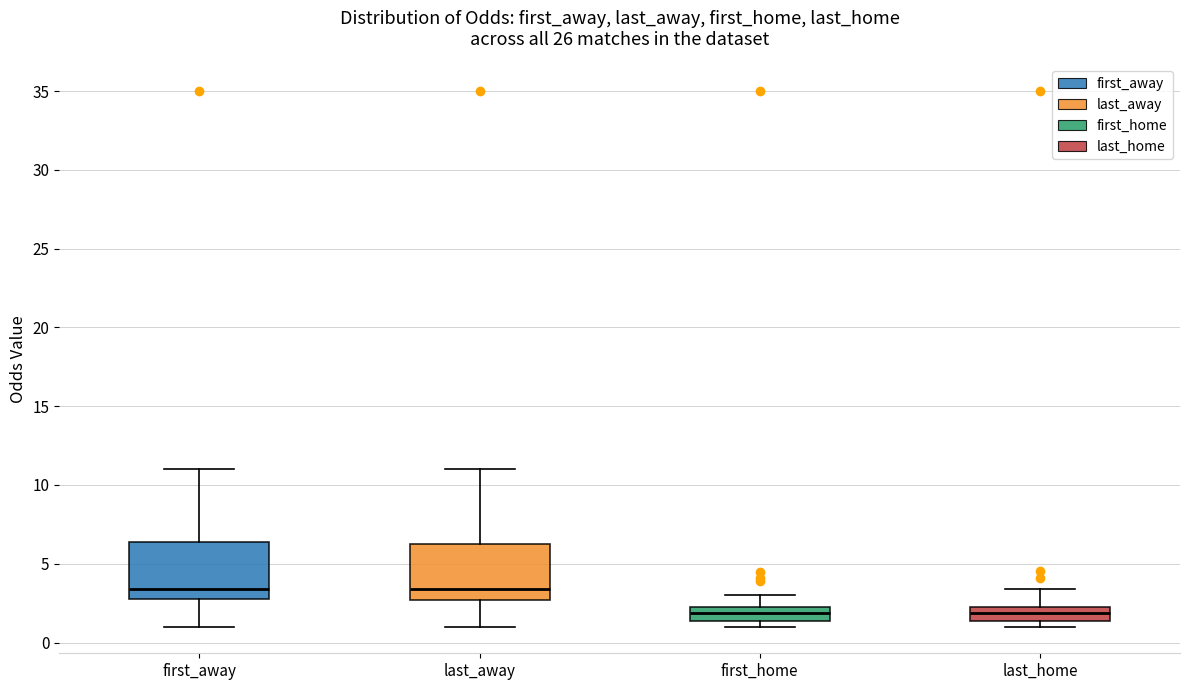

Reading left to right, transcribe this box plot: for each box, give where its median line is, the range the box spans, and where its two whiskers end, as read against the y-axis. The values are not printed on the chart, so give them approximately, as read against the axis.

first_away: median 3.5, box 2.5 to 6.5, whiskers 1.0 to 11.0
last_away: median 3.5, box 2.5 to 6.5, whiskers 1.0 to 11.0
first_home: median 2.0, box 1.5 to 2.5, whiskers 1.0 to 3.0
last_home: median 2.0 (inside the box), box 1.5 to 2.0, whiskers 1.0 to 3.5